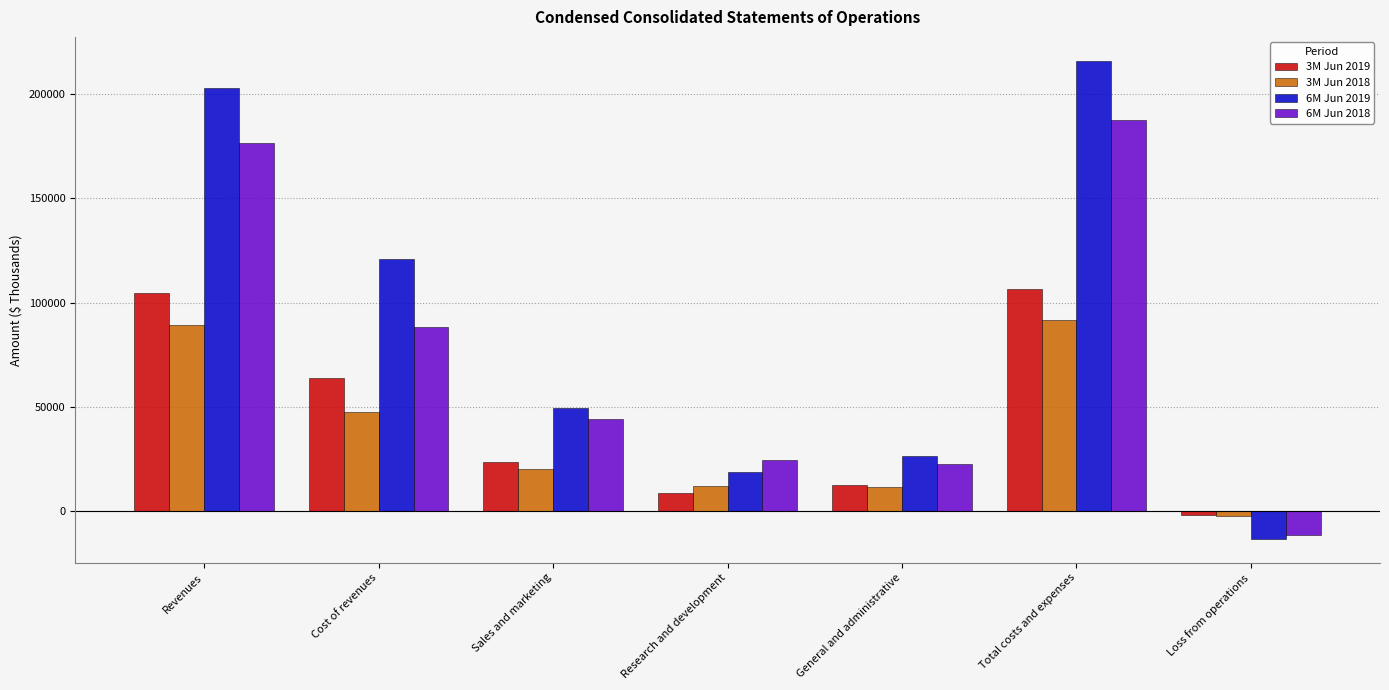

What is the total value across all series at Research and development?

64638